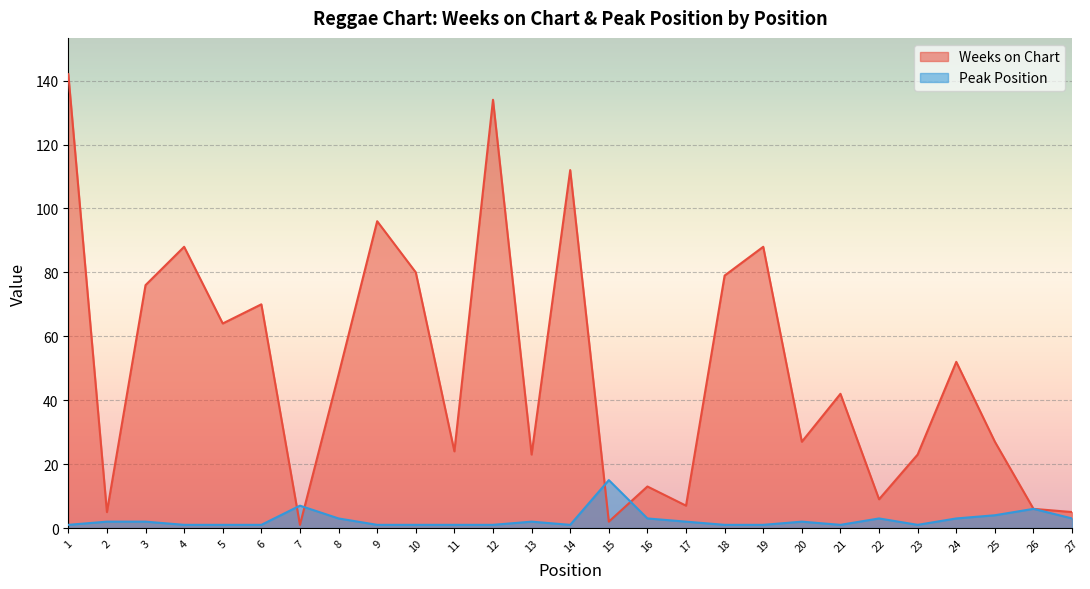

Read the Weeks on Chart value at 18, to the nearest 10.

80